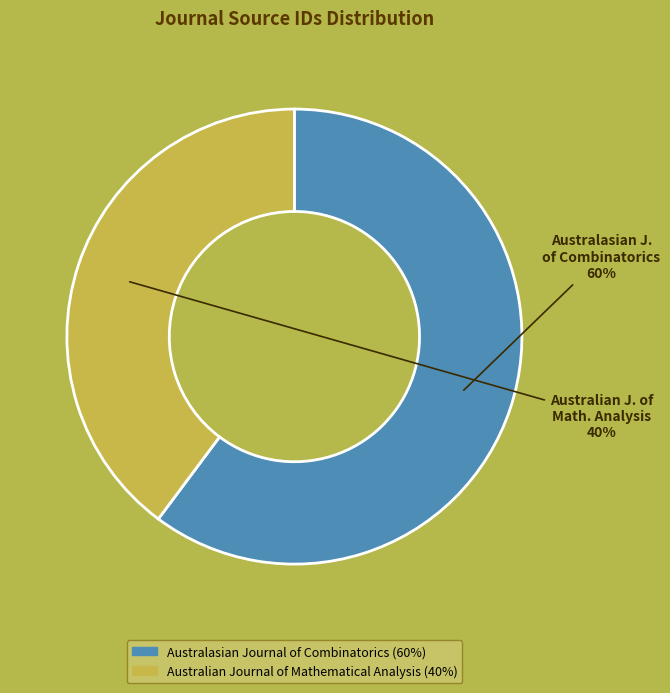

To the nearest percent, what is the combined percentage of Australasian J. of Combinatorics and Australian J. of Math. Analysis?

100%